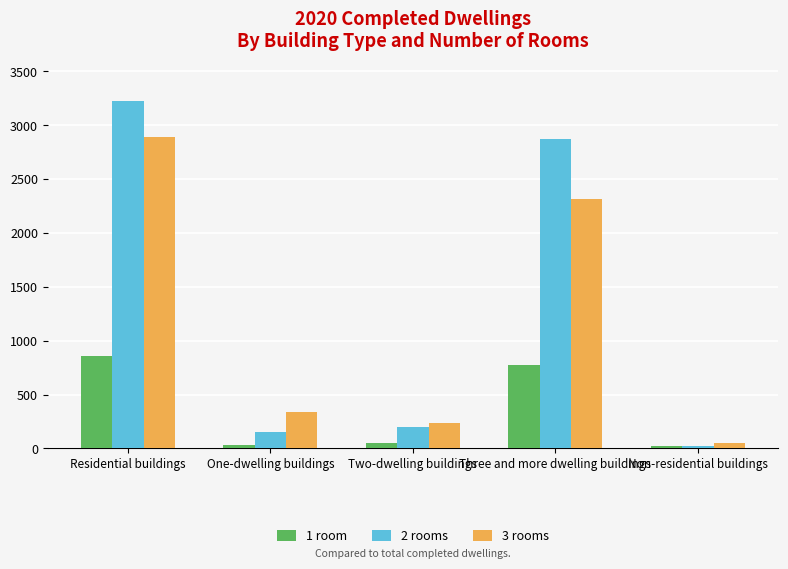

Count the number of data series in this chart.

3